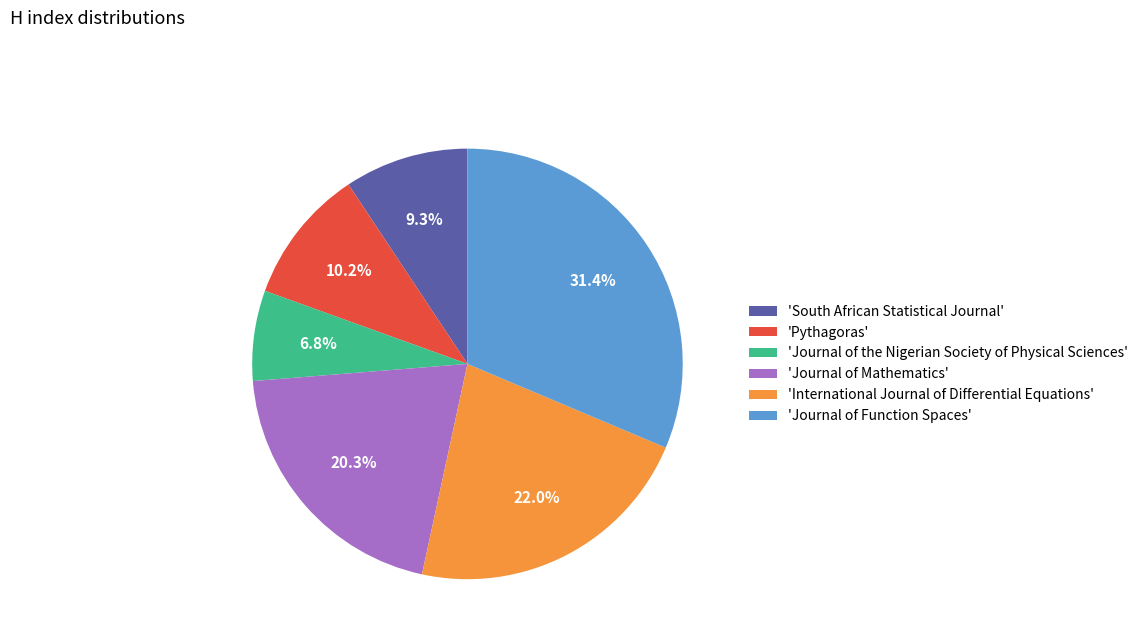

Is there a majority slice in this chart?

No